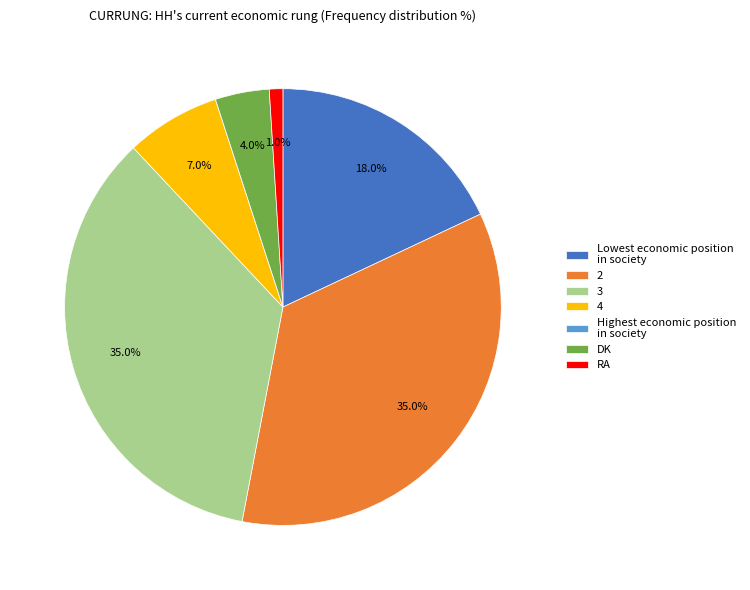

Does DK account for over 50% of the chart?

No